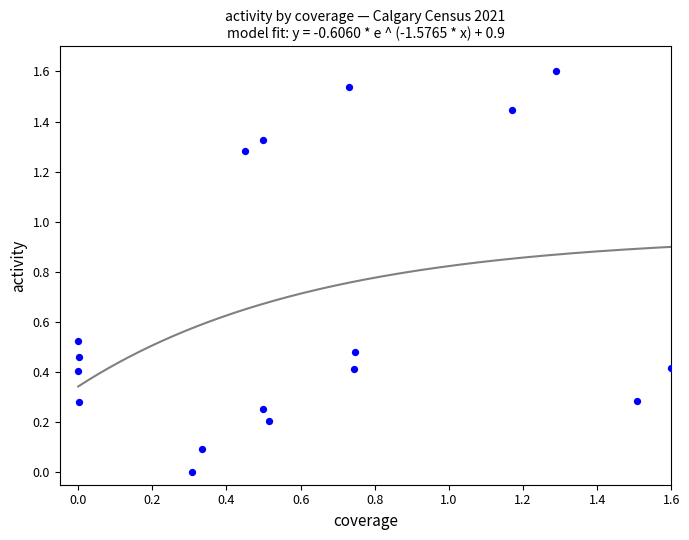

What is the range of X values (max minus min)?

1.6